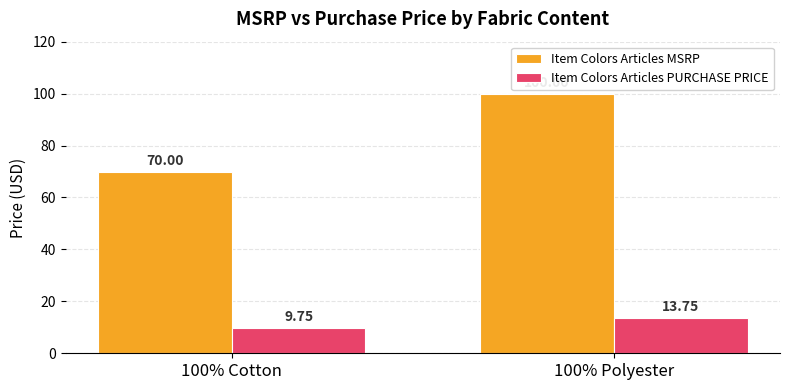

Is the value of Item Colors Articles MSRP at 100% Polyester greater than the value of Item Colors Articles PURCHASE PRICE at 100% Cotton?

Yes